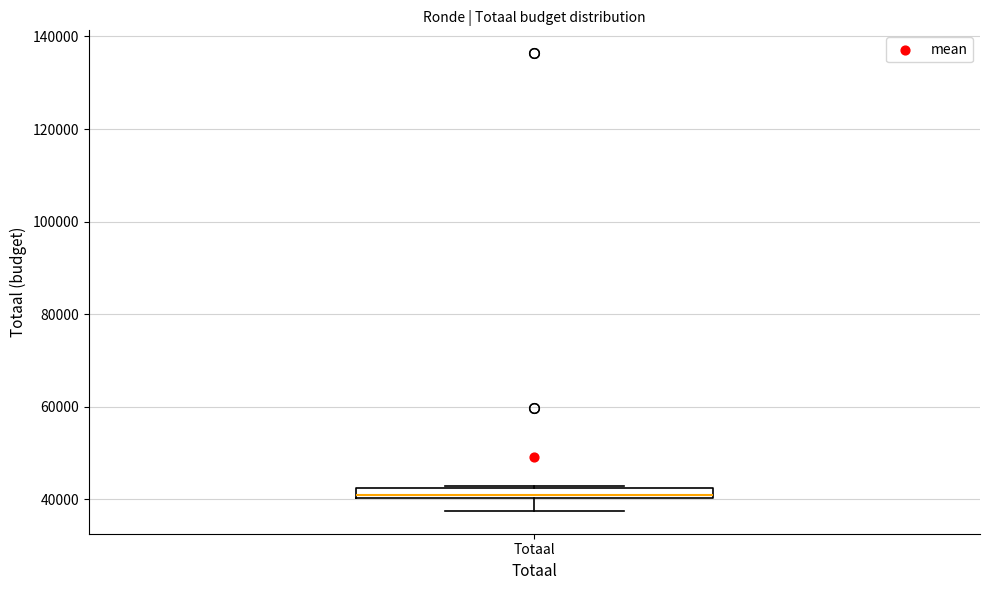

Where is the upper edge of the box for Totaal on the y-axis? The values are not printed on the chart, so give them approximately, as read against the axis.

42000